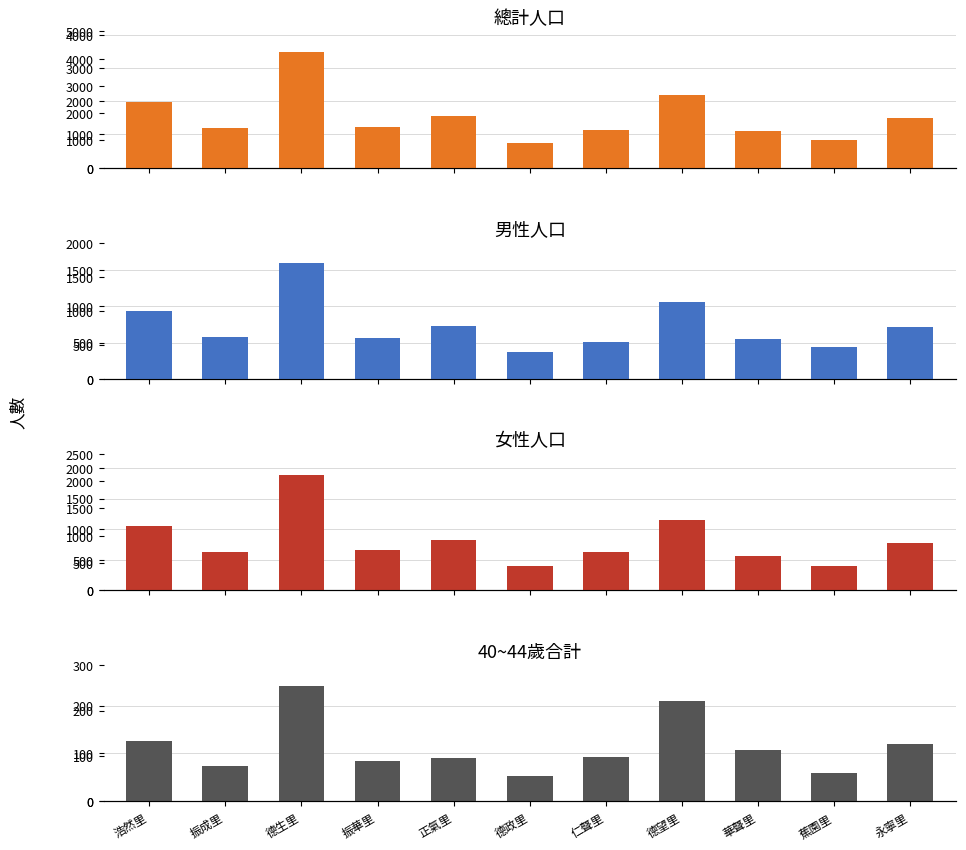

What is the difference between the maximum and minimum values in the 女 series?

1503